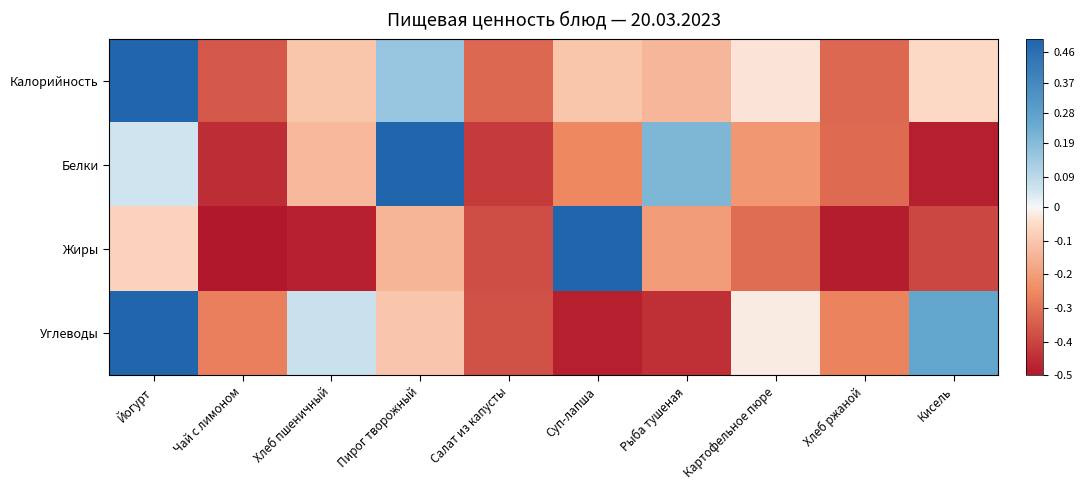

Which category has the highest value across all series?

Йогурт